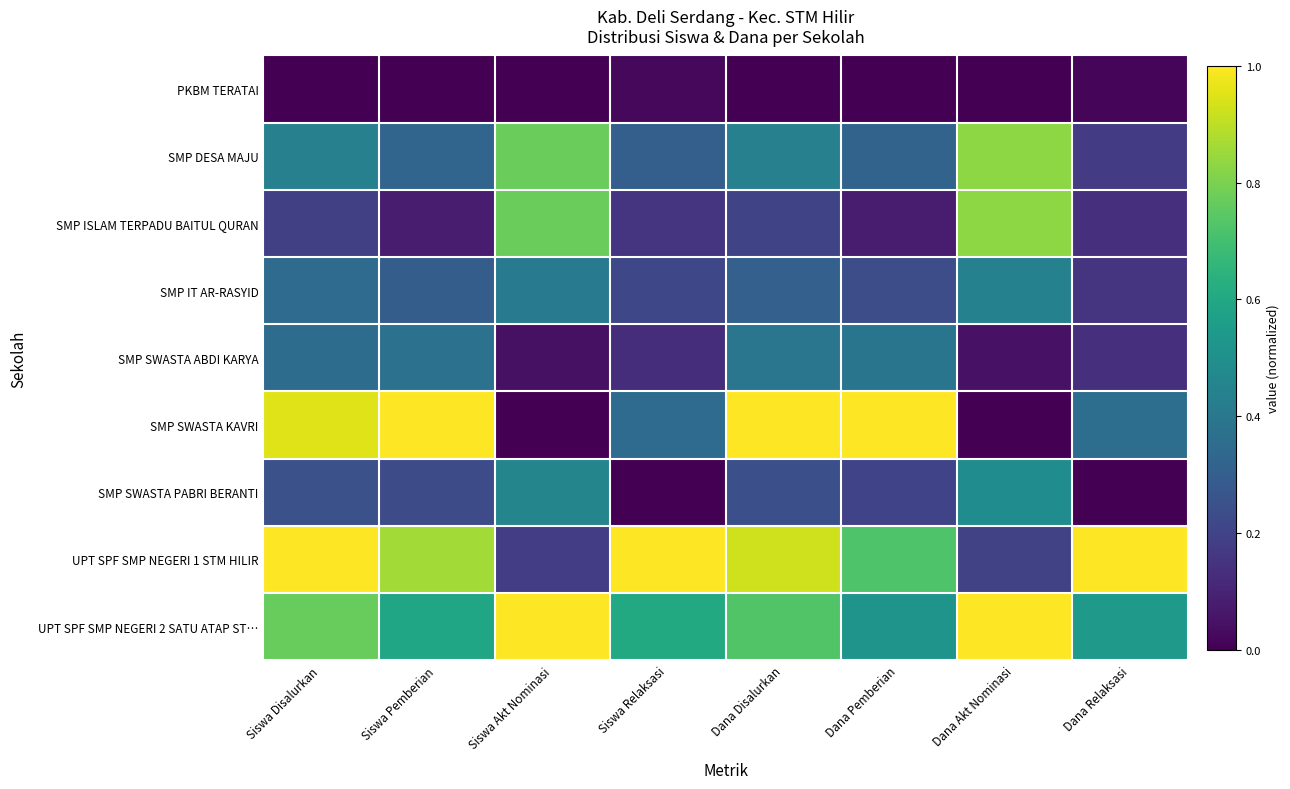

Reading left to right, list all the values displayed in this chart.

PKBM TERATAI: Siswa Disalurkan=0.0	Siswa Pemberian=0.0	Siswa Akt Nominasi=0.0	Siswa Relaksasi=0.0	Dana Disalurkan=0.0	Dana Pemberian=0.0	Dana Akt Nominasi=0.0	Dana Relaksasi=0.0
SMP DESA MAJU: Siswa Disalurkan=0.4	Siswa Pemberian=0.3	Siswa Akt Nominasi=0.8	Siswa Relaksasi=0.3	Dana Disalurkan=0.4	Dana Pemberian=0.3	Dana Akt Nominasi=0.8	Dana Relaksasi=0.2
SMP ISLAM TERPADU BAITUL QURAN: Siswa Disalurkan=0.2	Siswa Pemberian=0.1	Siswa Akt Nominasi=0.8	Siswa Relaksasi=0.2	Dana Disalurkan=0.2	Dana Pemberian=0.1	Dana Akt Nominasi=0.8	Dana Relaksasi=0.1
SMP IT AR-RASYID: Siswa Disalurkan=0.4	Siswa Pemberian=0.3	Siswa Akt Nominasi=0.4	Siswa Relaksasi=0.2	Dana Disalurkan=0.3	Dana Pemberian=0.2	Dana Akt Nominasi=0.4	Dana Relaksasi=0.1
SMP SWASTA ABDI KARYA: Siswa Disalurkan=0.4	Siswa Pemberian=0.4	Siswa Akt Nominasi=0.0	Siswa Relaksasi=0.1	Dana Disalurkan=0.4	Dana Pemberian=0.4	Dana Akt Nominasi=0.0	Dana Relaksasi=0.1
SMP SWASTA KAVRI: Siswa Disalurkan=0.9	Siswa Pemberian=1.0	Siswa Akt Nominasi=0.0	Siswa Relaksasi=0.3	Dana Disalurkan=1.0	Dana Pemberian=1.0	Dana Akt Nominasi=0.0	Dana Relaksasi=0.4
SMP SWASTA PABRI BERANTI: Siswa Disalurkan=0.2	Siswa Pemberian=0.2	Siswa Akt Nominasi=0.5	Siswa Relaksasi=0.0	Dana Disalurkan=0.2	Dana Pemberian=0.2	Dana Akt Nominasi=0.5	Dana Relaksasi=0.0
UPT SPF SMP NEGERI 1 STM HILIR: Siswa Disalurkan=1.0	Siswa Pemberian=0.9	Siswa Akt Nominasi=0.2	Siswa Relaksasi=1.0	Dana Disalurkan=0.9	Dana Pemberian=0.7	Dana Akt Nominasi=0.2	Dana Relaksasi=1.0
UPT SPF SMP NEGERI 2 SATU ATAP ST…: Siswa Disalurkan=0.8	Siswa Pemberian=0.6	Siswa Akt Nominasi=1.0	Siswa Relaksasi=0.6	Dana Disalurkan=0.7	Dana Pemberian=0.5	Dana Akt Nominasi=1.0	Dana Relaksasi=0.5